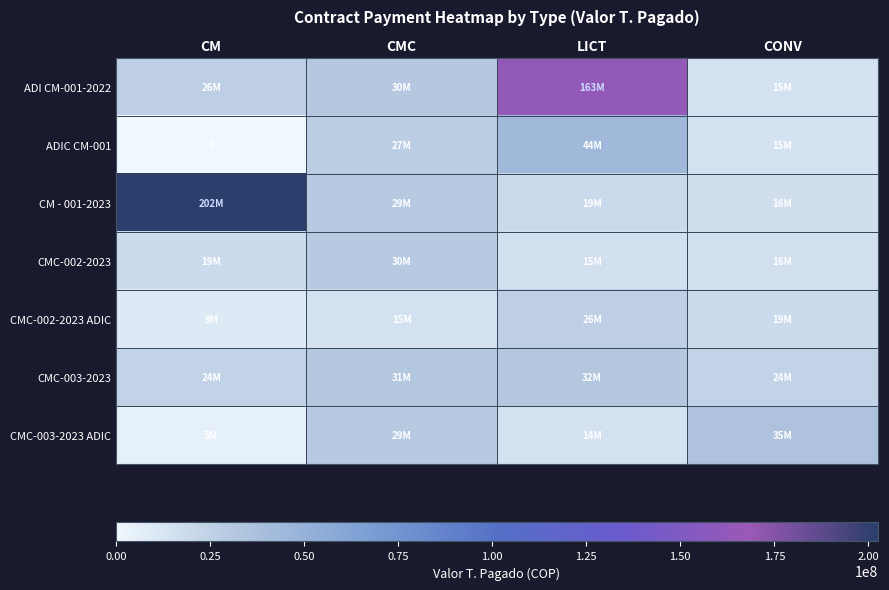

How many values in the ADI CM-001-2022 series are below 30905942?

2